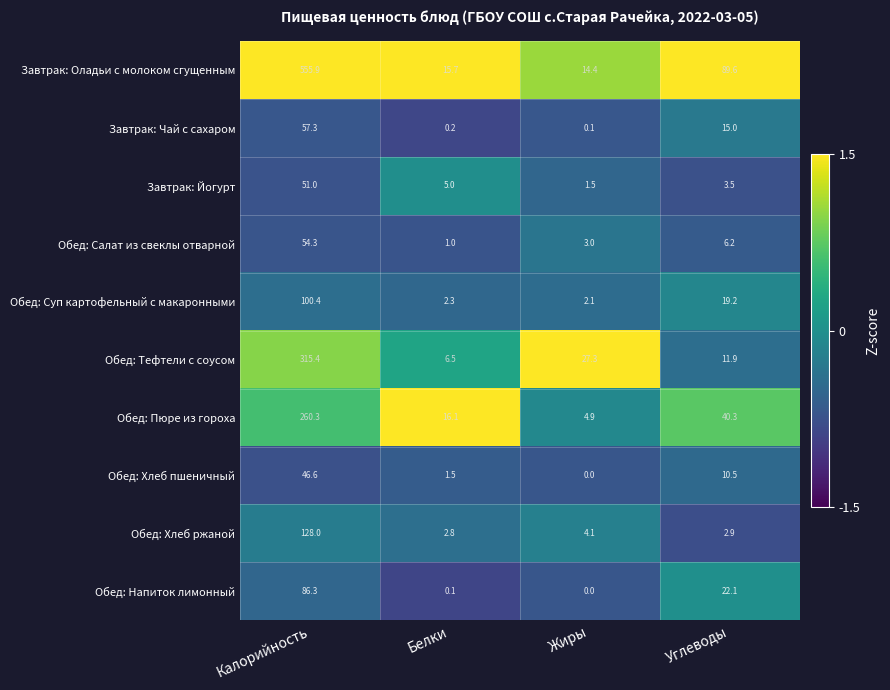

Which series has the largest range (max minus min)?

Завтрак: Оладьи с молоком сгущенным